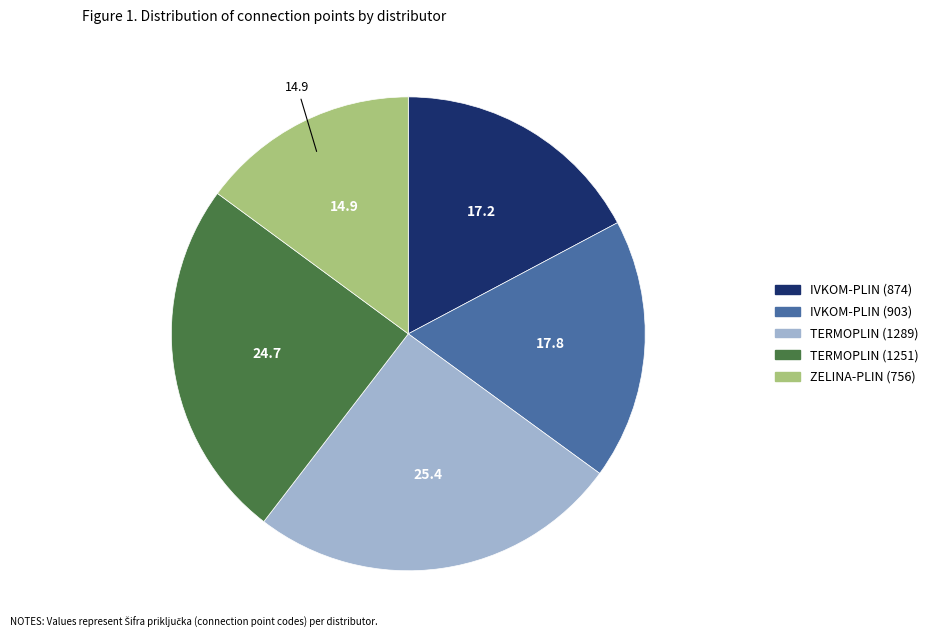

Is there any slice that represents more than half of the pie?

No